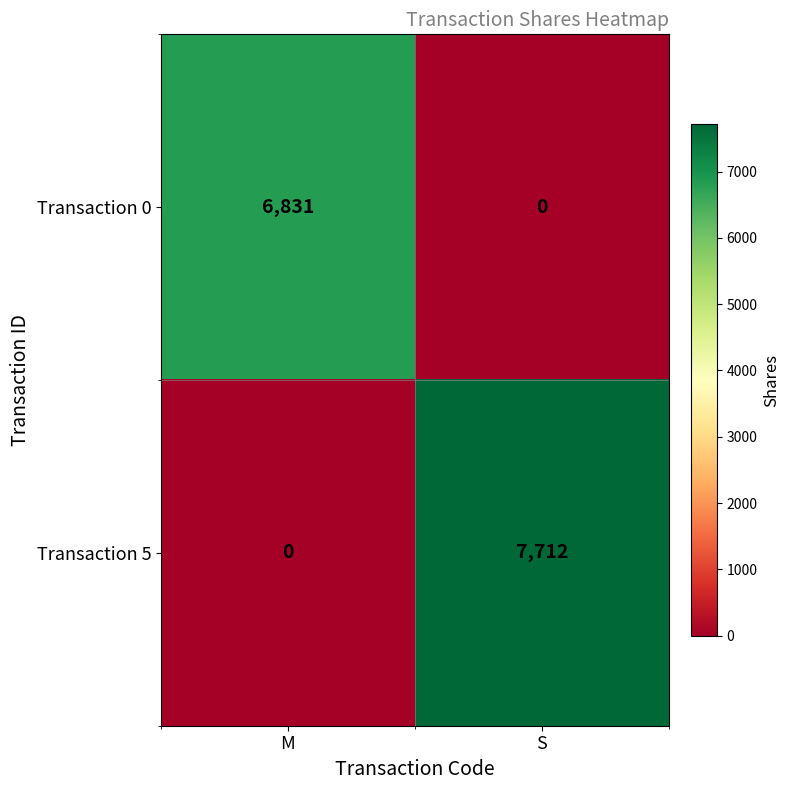

List the series in order of their peak value, highest first.

Transaction 5, Transaction 0